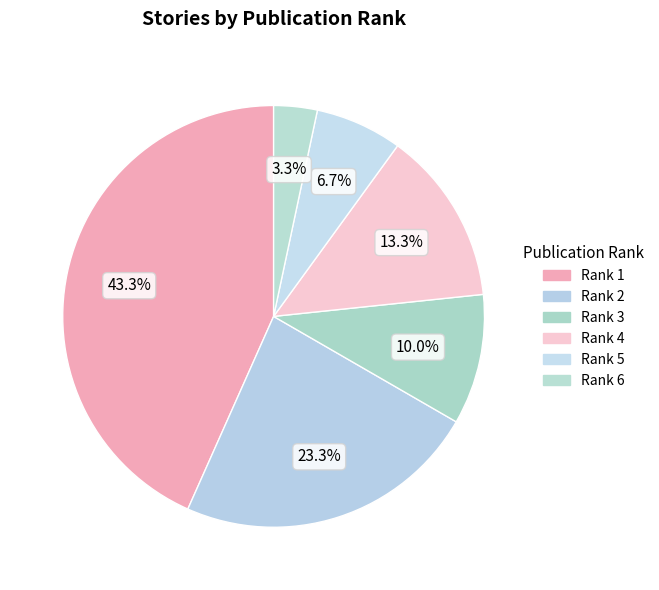

What is the smallest slice in the pie chart?

Rank 6